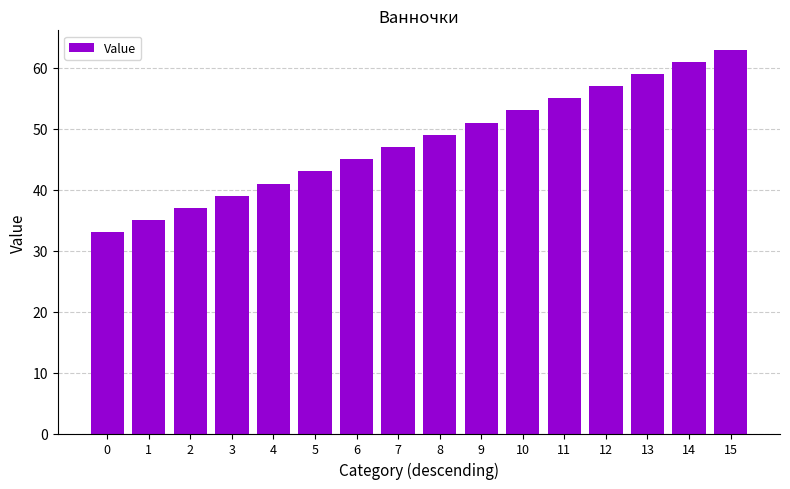

At which label is the value closest to 48?

7